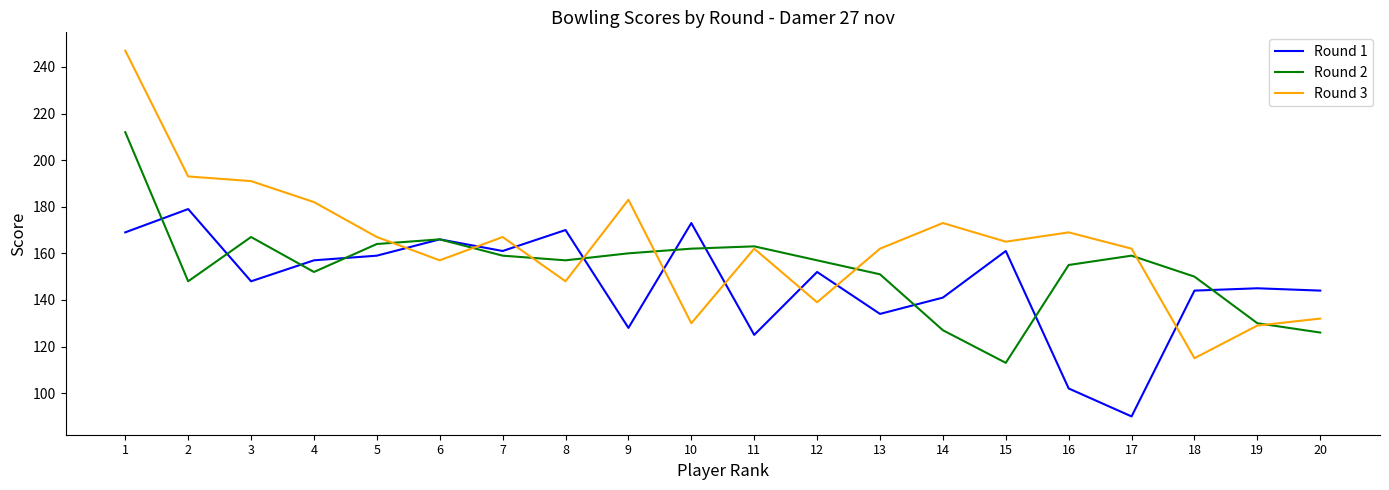

What is the difference between the highest and lowest values at 14?

46